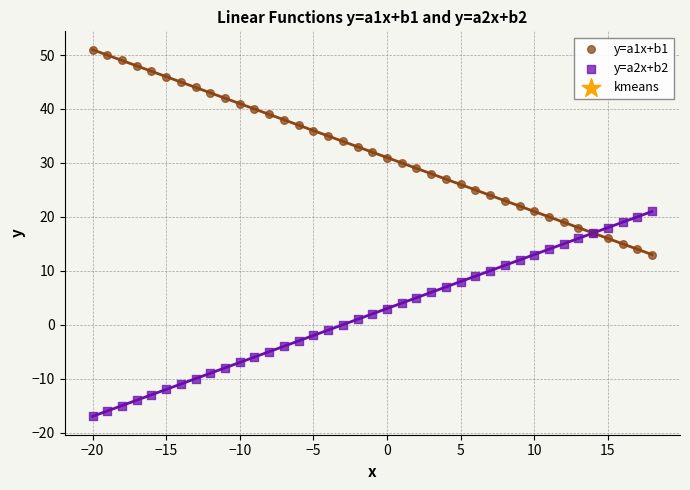

Which series reaches the maximum Y coordinate?

y=a1x+b1